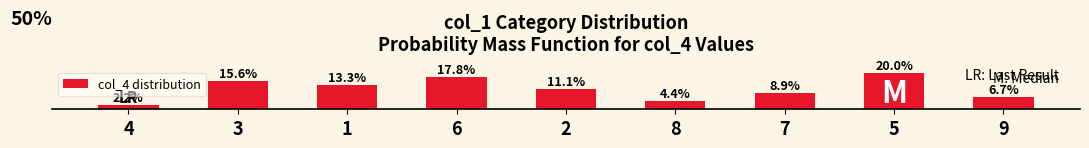

List the labels in order of value, smallest first.

4, 8, 9, 7, 2, 1, 3, 6, 5